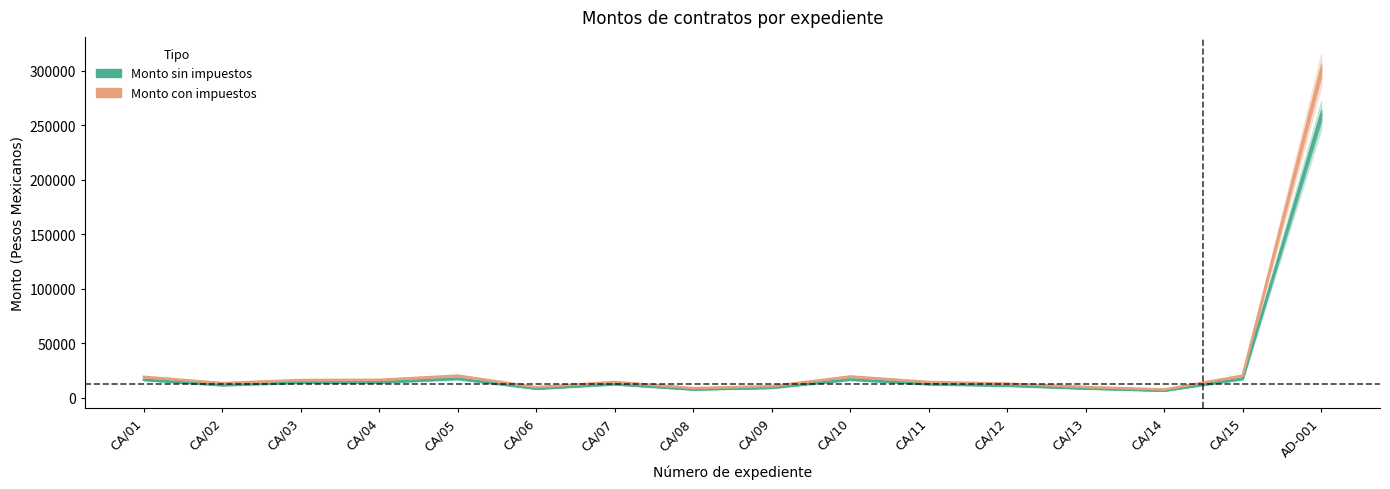

The Monto con impuestos series shows 70265.0 at AD-001. True or false?

False